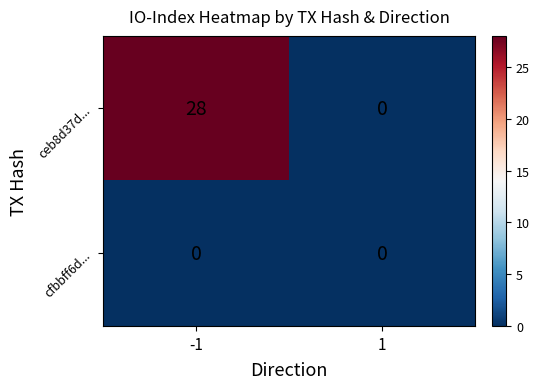

Rank the series by their average value, from lowest to highest.

cfbbff6d..., ceb8d37d...